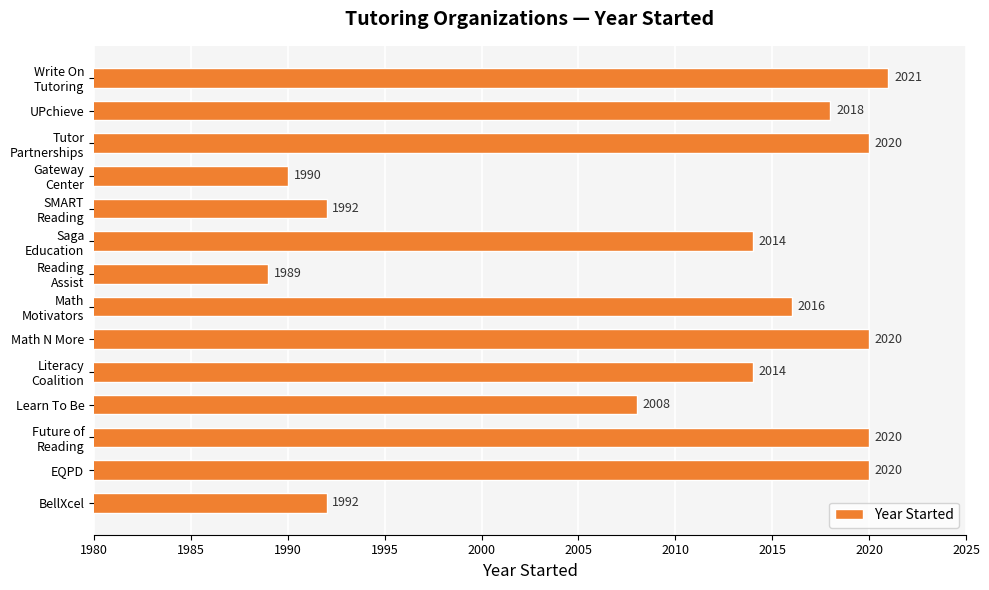

At which label is the value closest to 2005?

Learn To Be